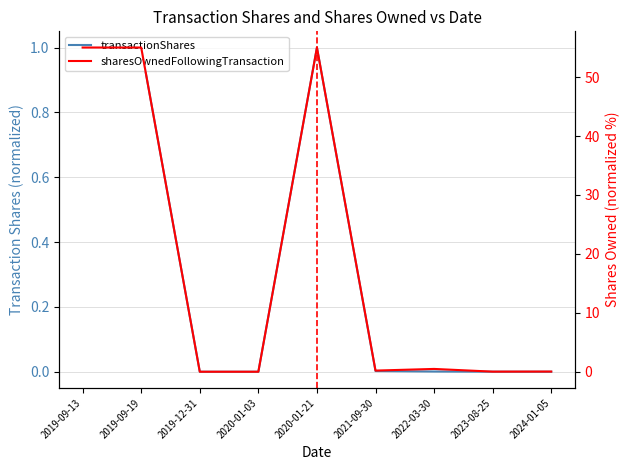

Which series has the largest total across all categories?

sharesOwnedFollowingTransaction